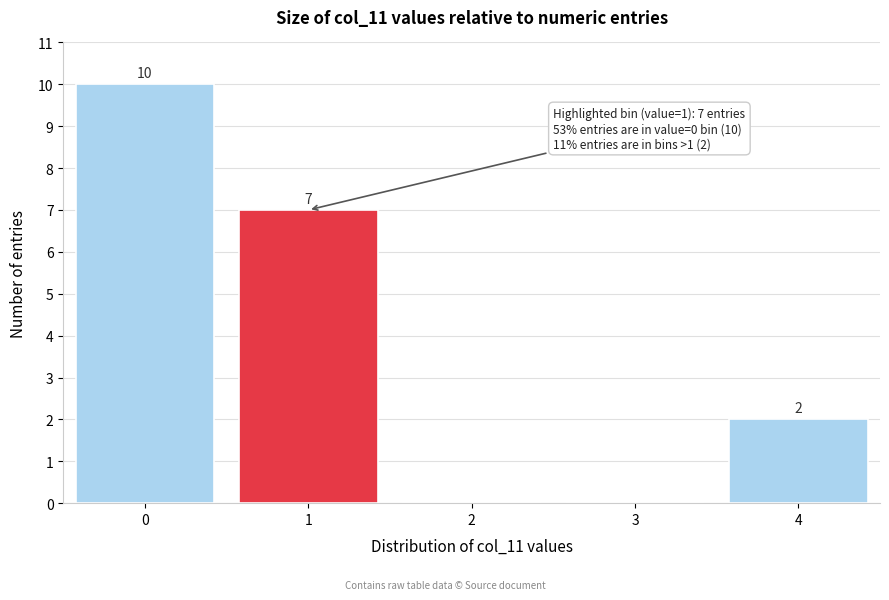

Reading left to right, list all the values displayed in this chart.

0=10	1=7	2=0	3=0	4=2